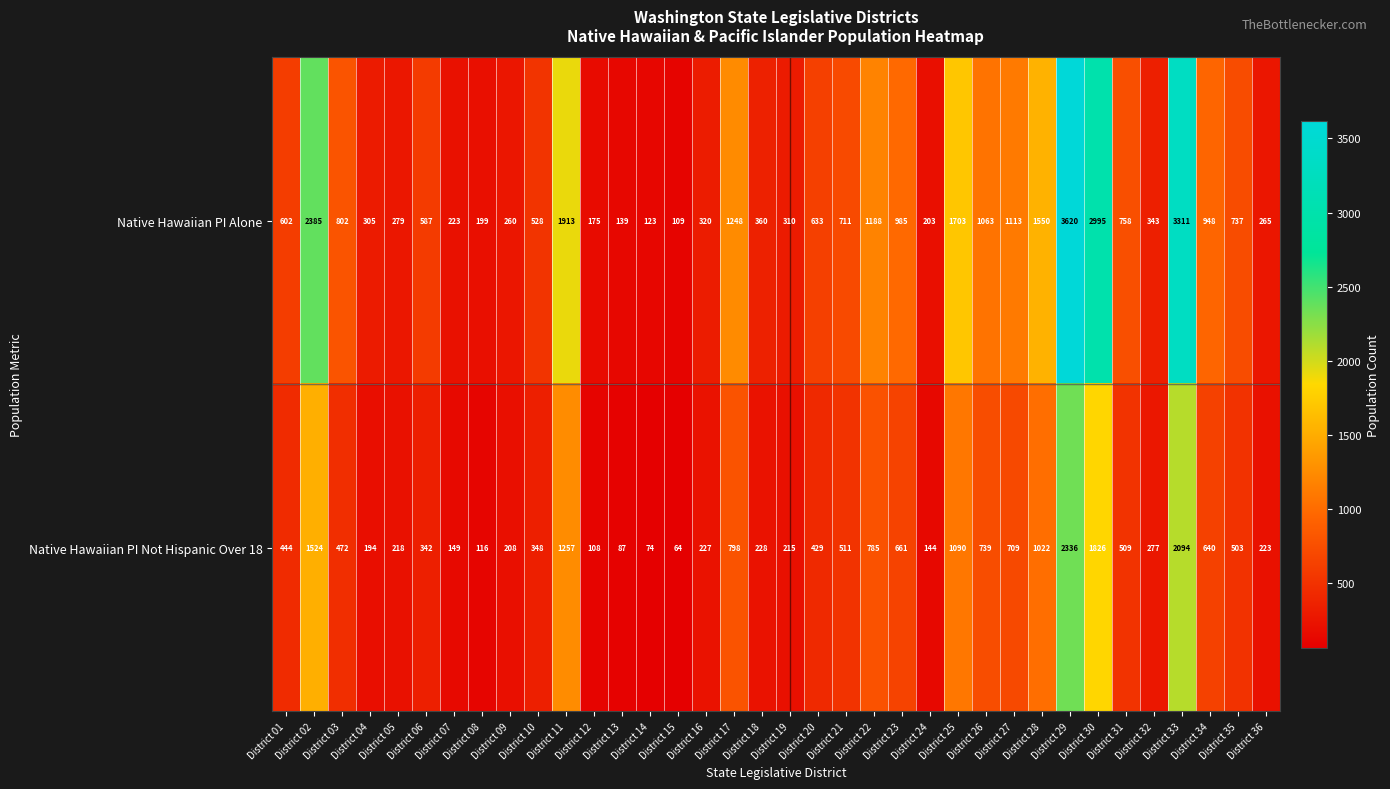

Read the Native Hawaiian PI Alone value at District 13, to the nearest 10.

140